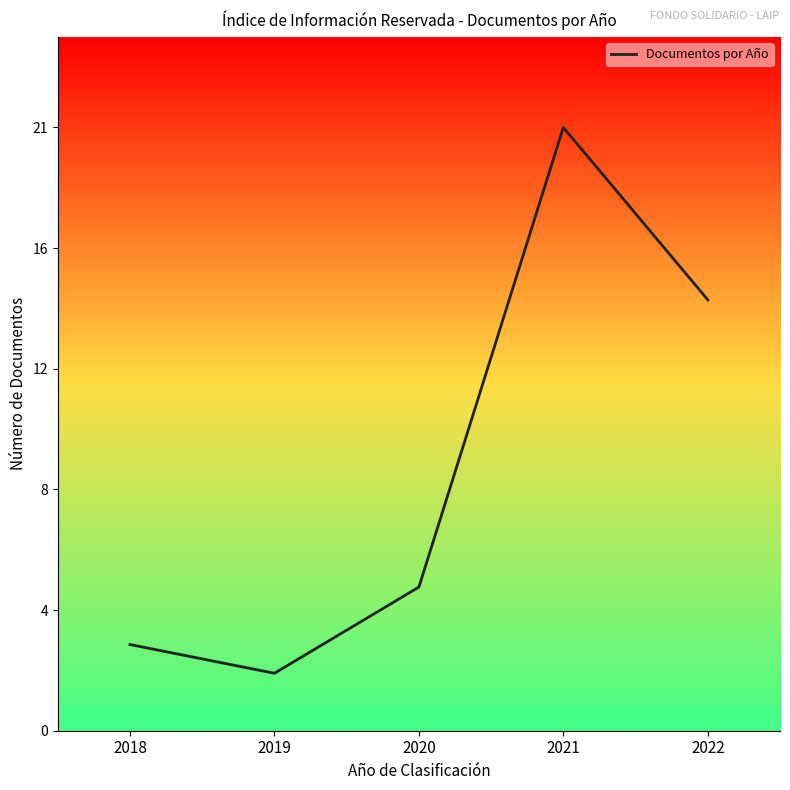

At which category does the chart reach its minimum across all series?

2019